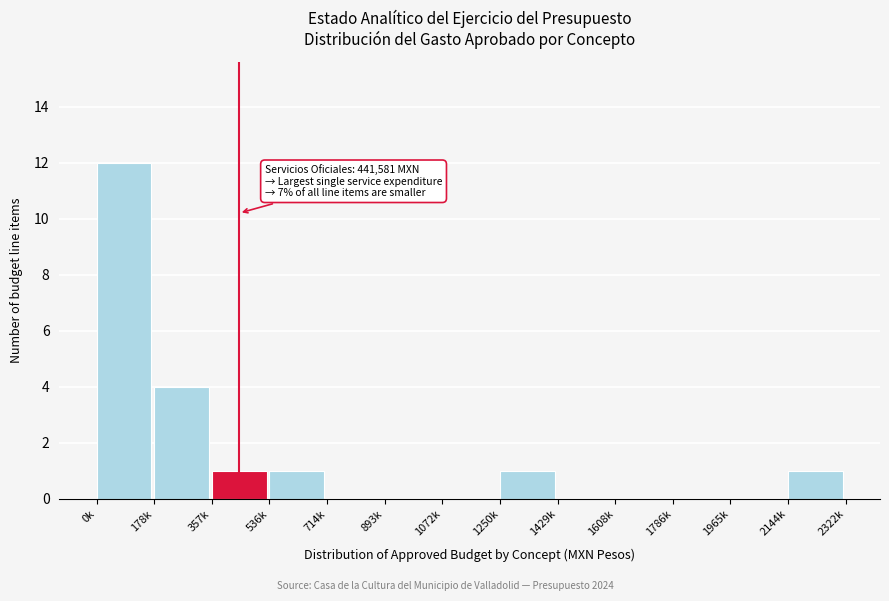

Reading left to right, extract all data points from this chart.

0k=12	178k=4	357k=1	536k=1	714k=0	893k=0	1072k=0	1250k=1	1429k=0	1608k=0	1786k=0	1965k=0	2144k=1